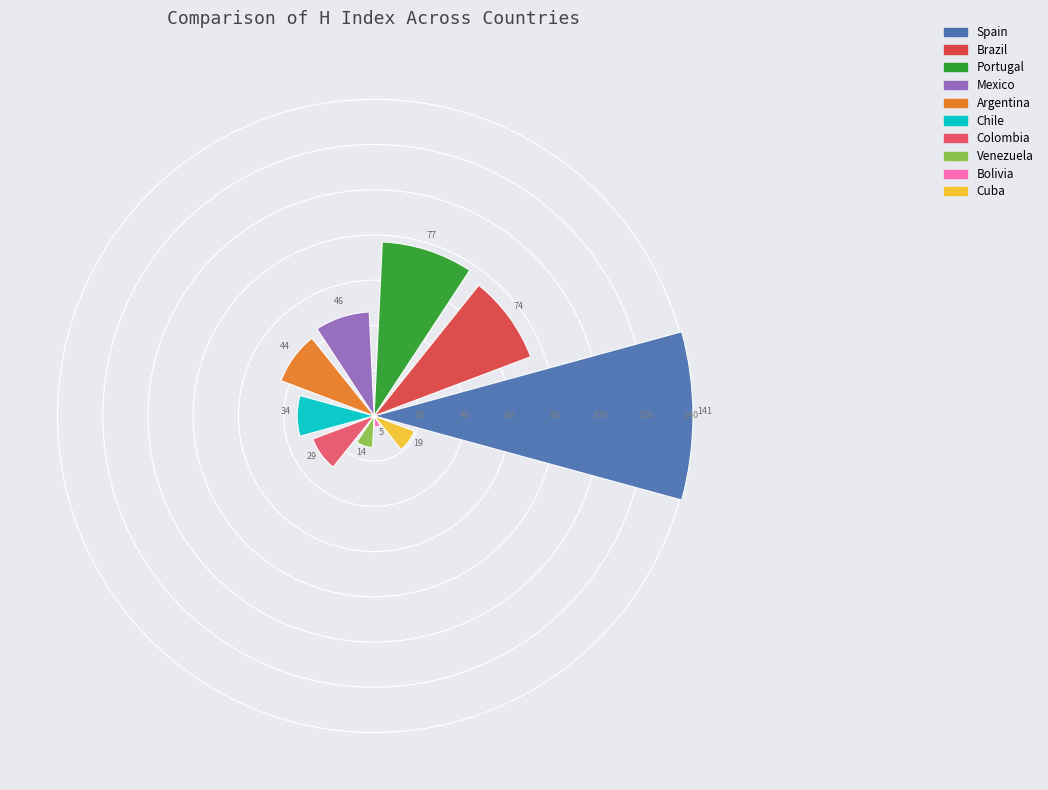

What is the average value?

48